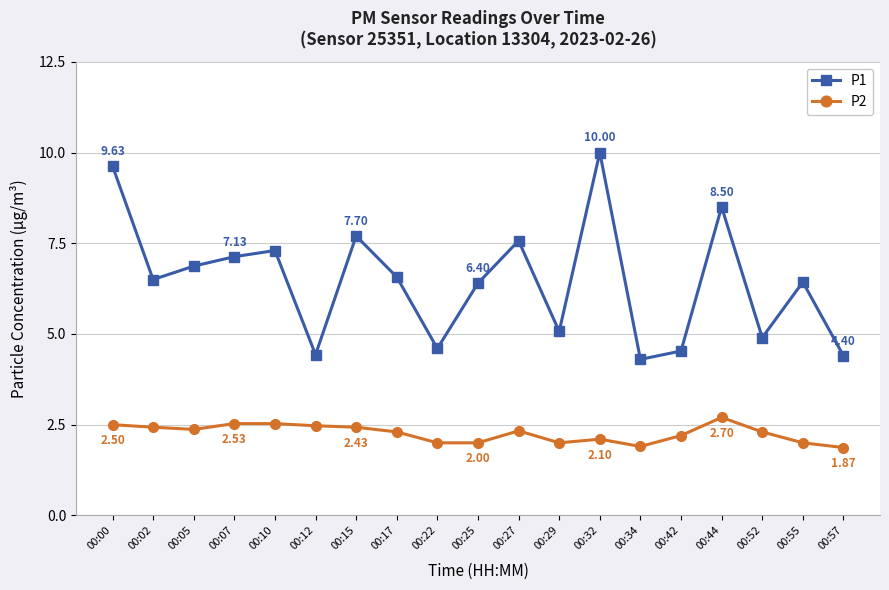

True or false: P1 has more than 0 points higher than both neighbors.

True